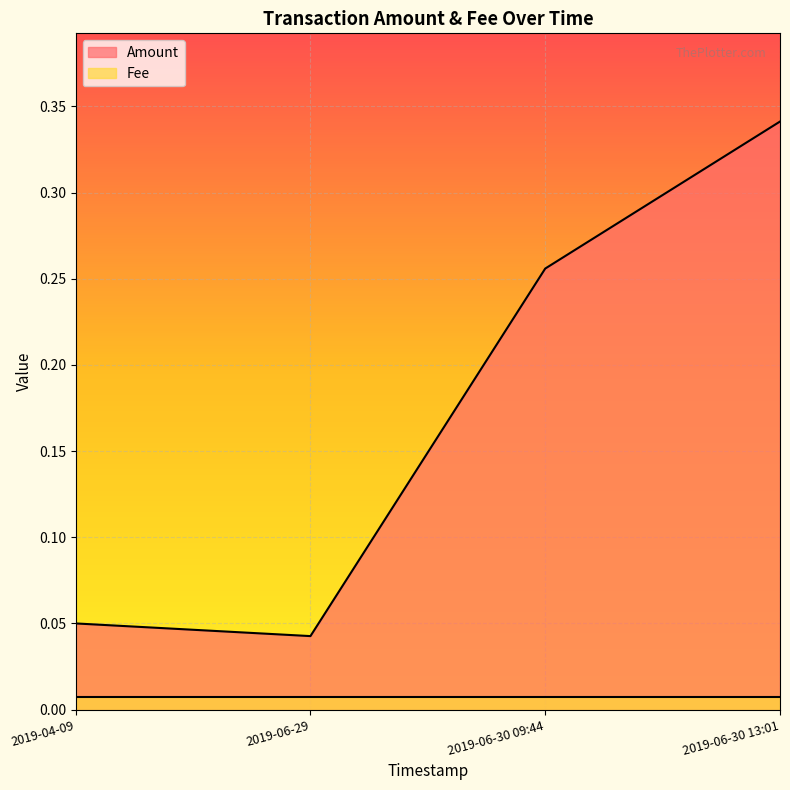

Reading right to left, extract all data points from this chart.

2019-06-30 13:01=0.3	2019-06-30 09:44=0.3	2019-06-29=0.0	2019-04-09=0.1